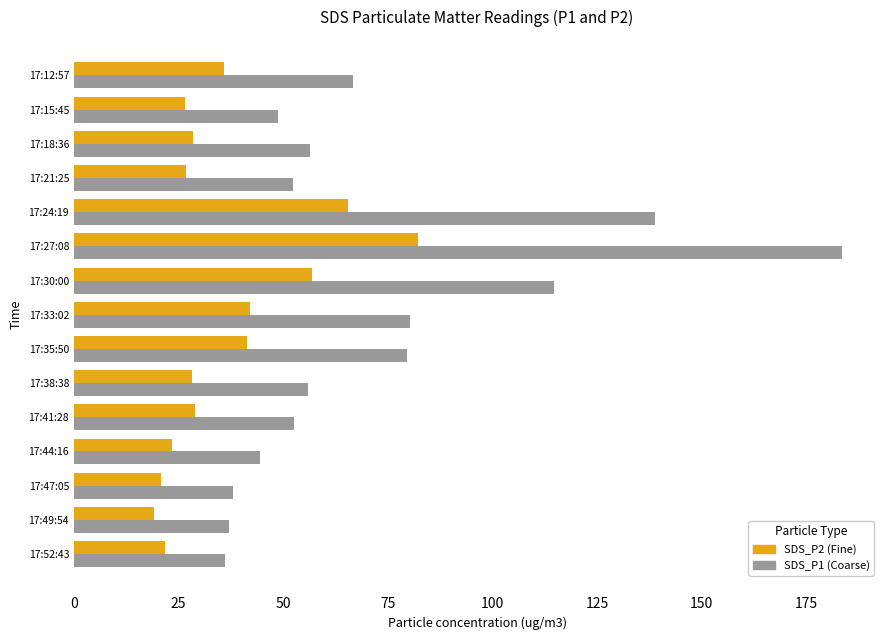

What is the total value across all series at 17:49:54?

56.0